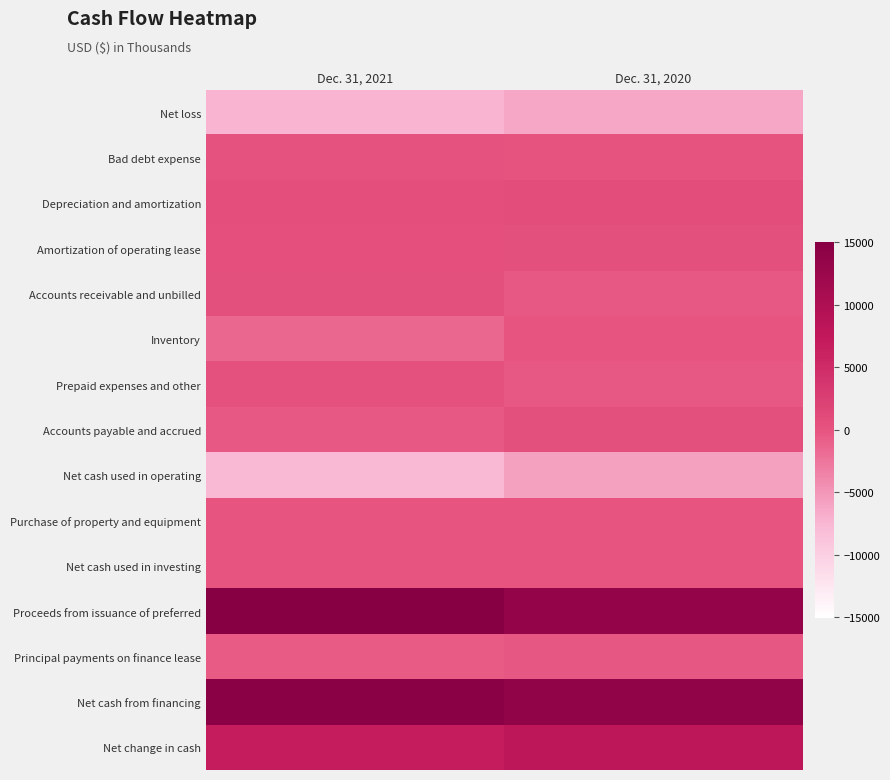

Rank the series at Dec. 31, 2020 from highest to lowest value.

Net cash from financing, Proceeds from issuance of preferred, Net change in cash, Depreciation and amortization, Accounts payable and accrued, Amortization of operating lease, Bad debt expense, Net cash used in investing, Purchase of property and equipment, Inventory, Principal payments on finance lease, Prepaid expenses and other, Accounts receivable and unbilled, Net cash used in operating, Net loss